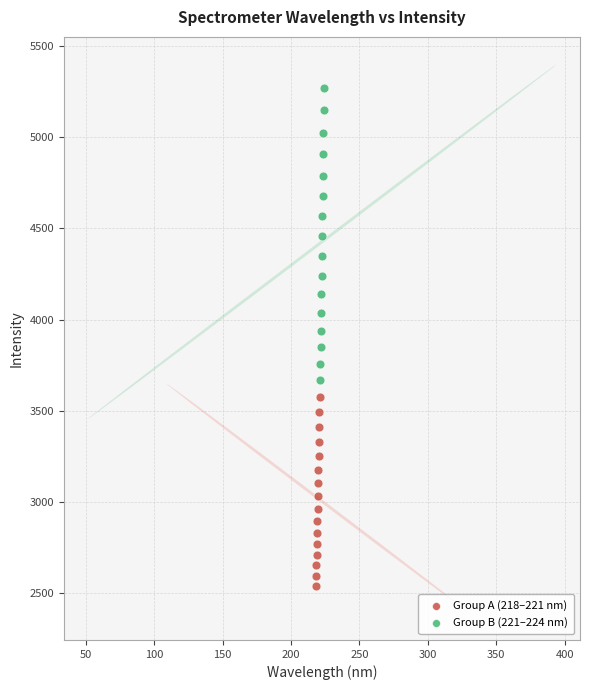

Which series contains the highest Y value?

Group B (221–224 nm)